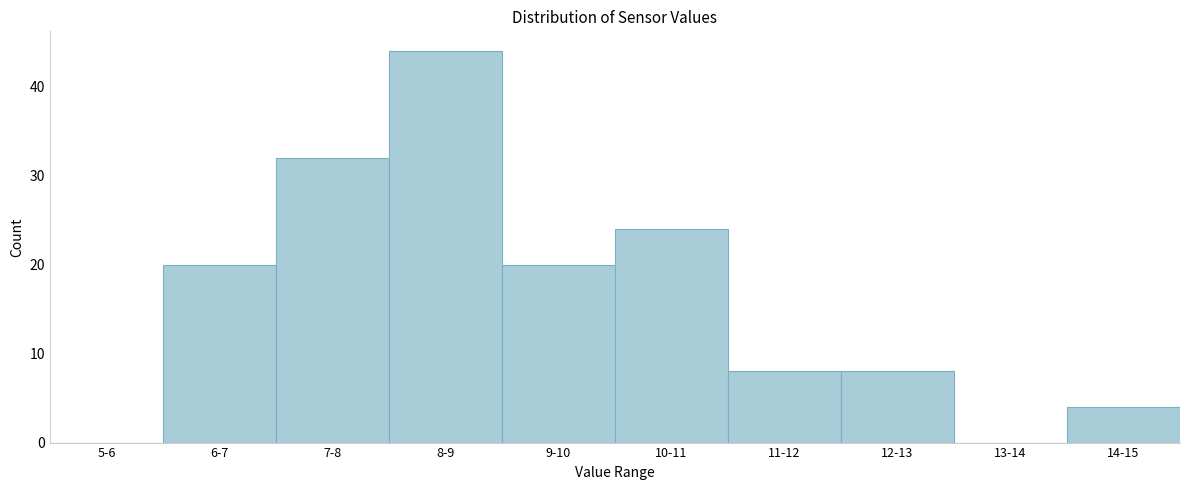

Reading right to left, what are all the values shown in this chart?

14-15=4	13-14=0	12-13=8	11-12=8	10-11=24	9-10=20	8-9=44	7-8=32	6-7=20	5-6=0